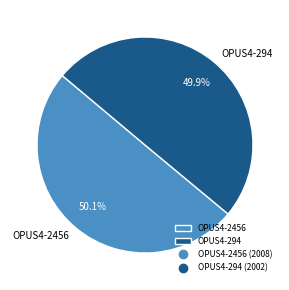

Do OPUS4-294 and OPUS4-2456 together represent more than half of the pie?

Yes